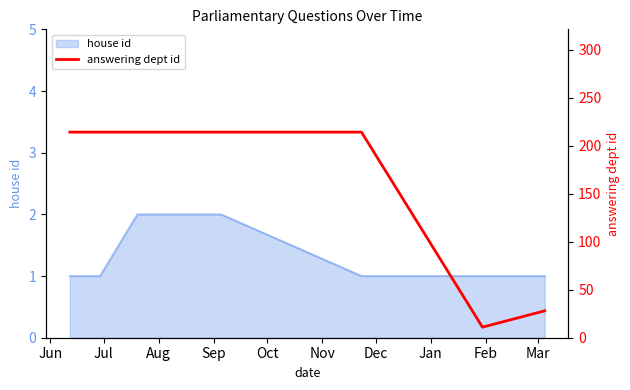

Is it true that the value at Jun is 71?

False